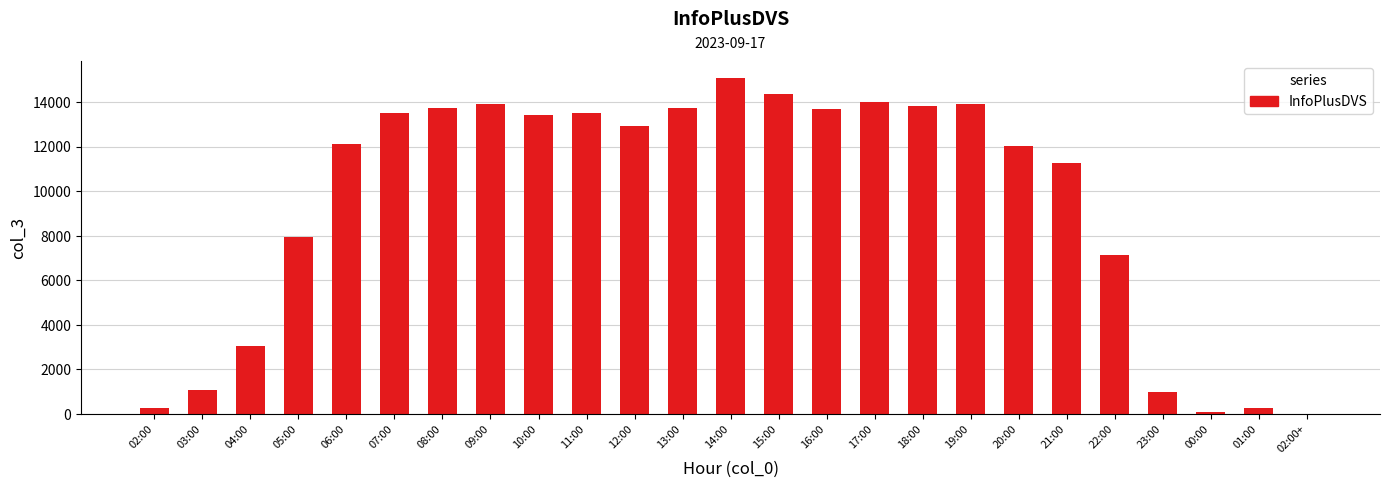

What is the sum of all values?

235750